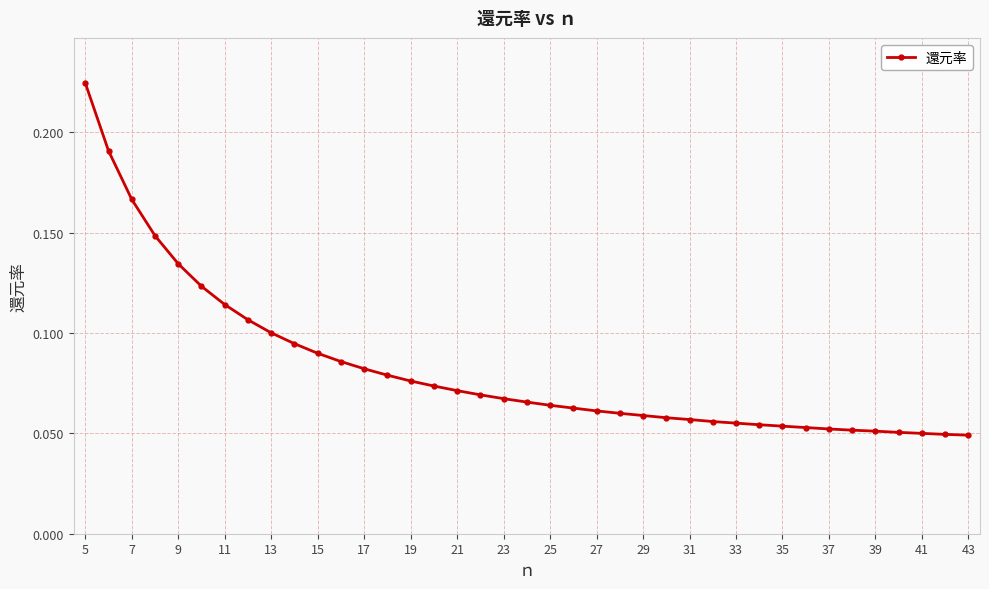

What is the sum of all values?

3.2